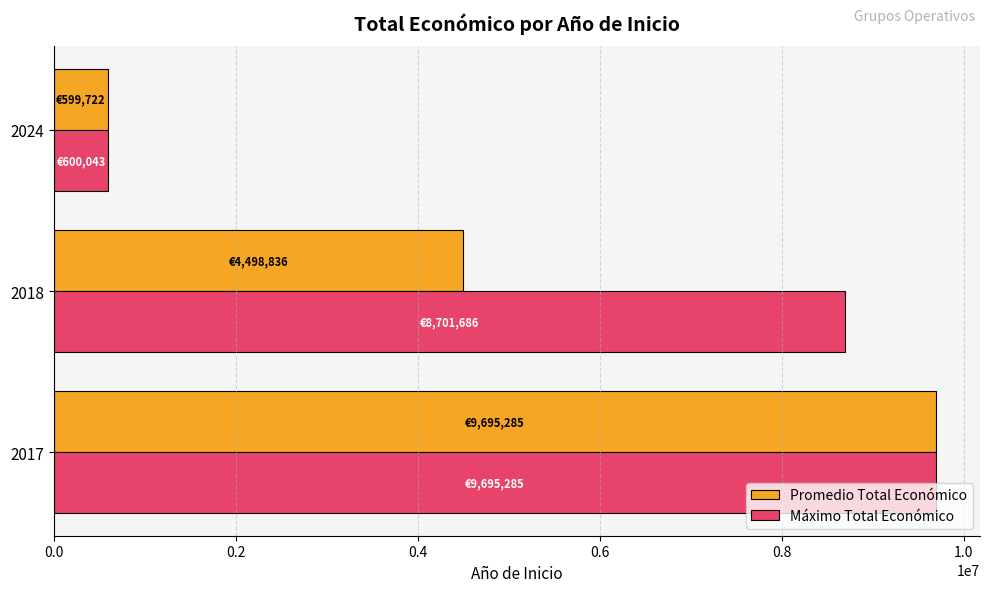

The value of Máximo Total Económico at 2024 is 600043.0. True or false?

True